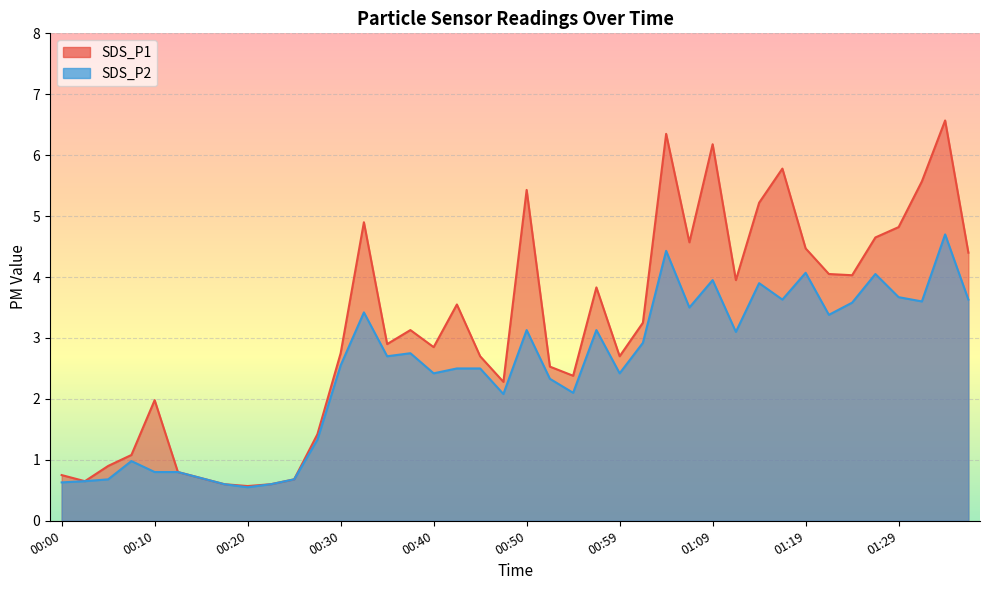

Is it true that SDS_P1 equals 1.2 at 00:13?

False